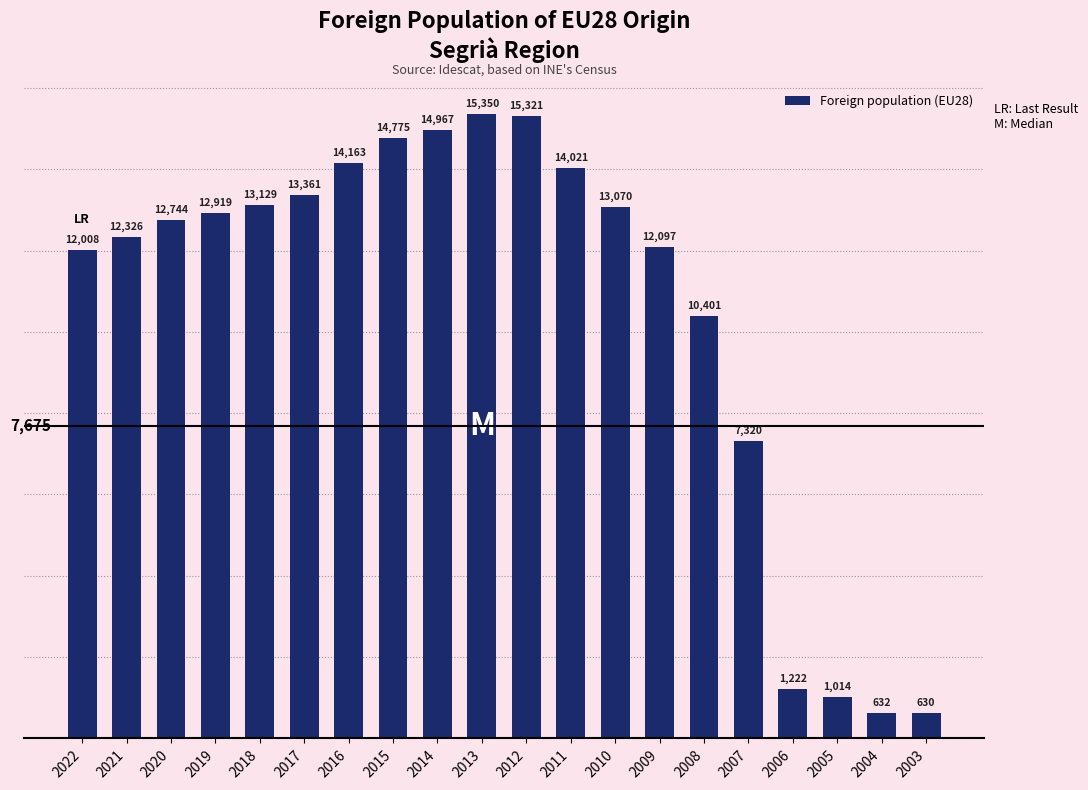

What is the change in value from 2014 to 2011?

-946